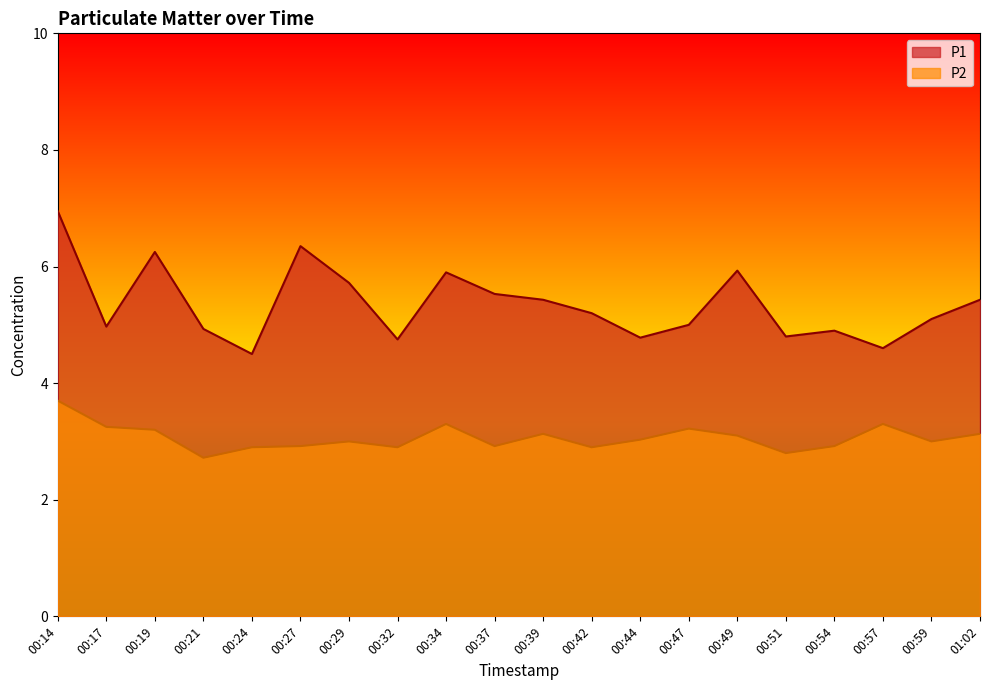

At which label does P1 reach its minimum?

00:24